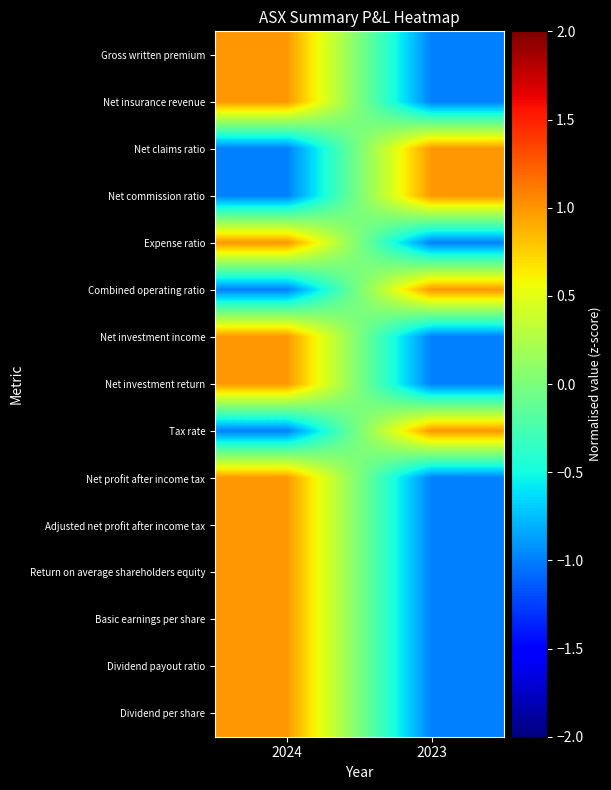

What is the greatest value displayed?

1.0